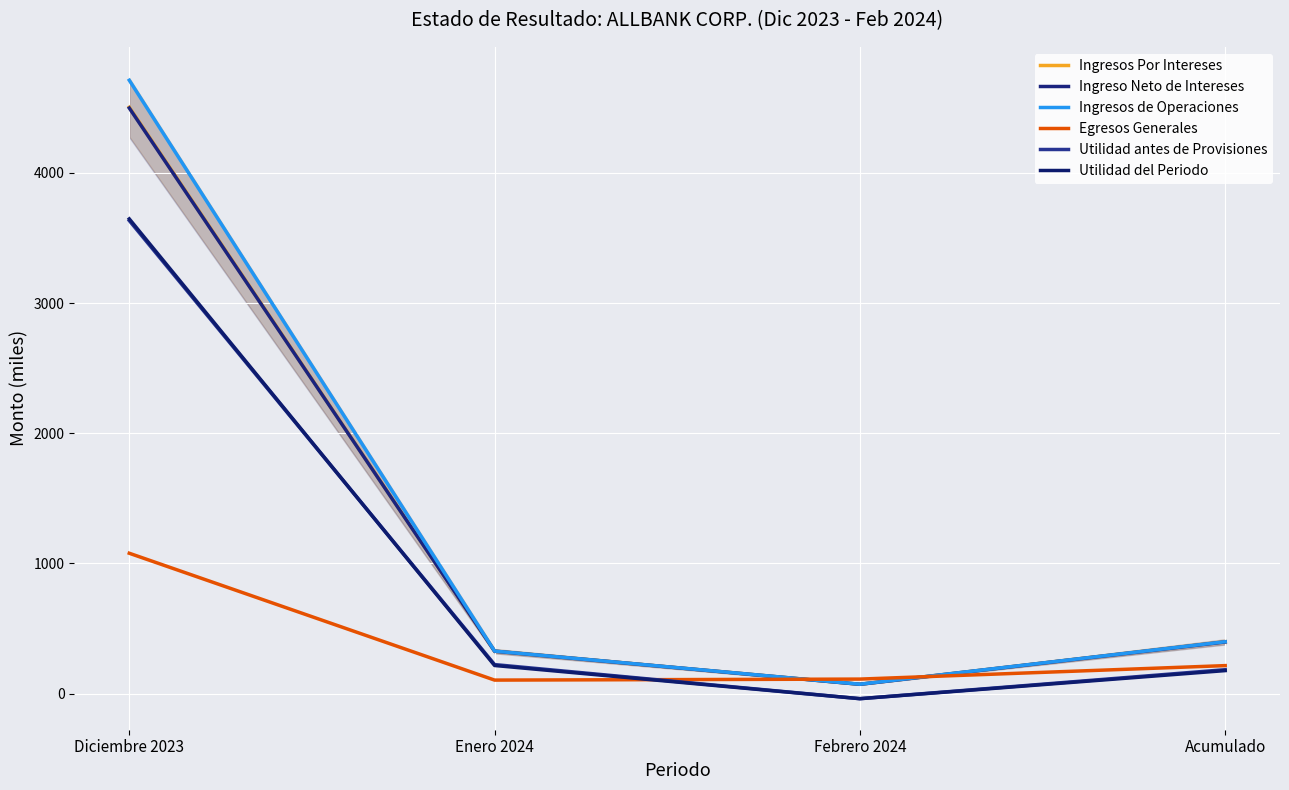

Which category has the highest value in the Egresos Generales series?

Diciembre 2023